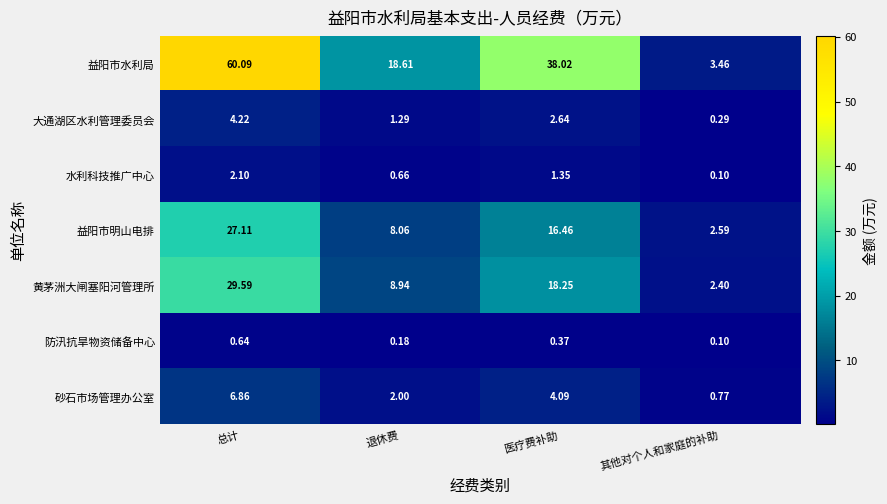

List the series in order of their peak value, highest first.

益阳市水利局, 黄茅洲大闸塞阳河管理所, 益阳市明山电排, 砂石市场管理办公室, 大通湖区水利管理委员会, 水利科技推广中心, 防汛抗旱物资储备中心